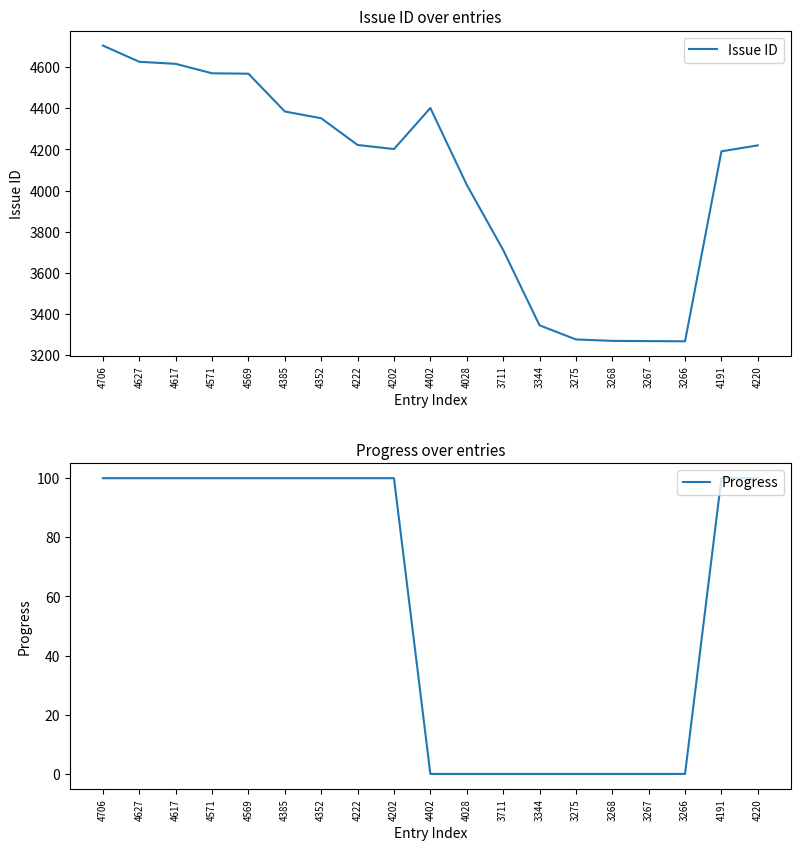

Which series has the largest total across all categories?

Issue ID